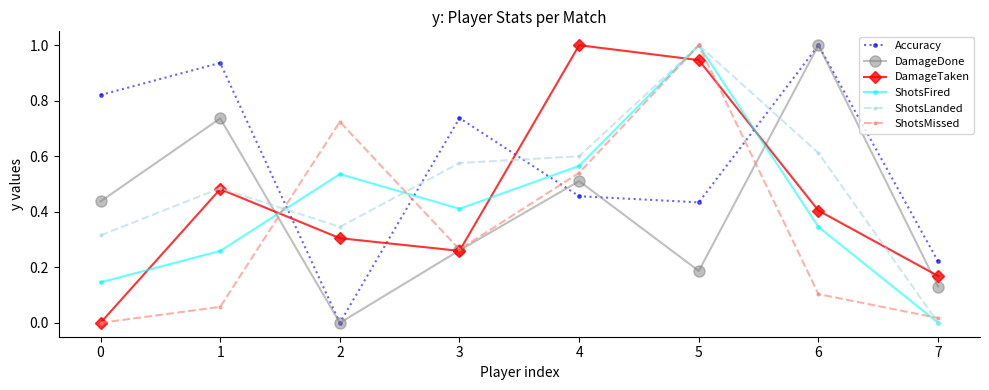

At which category does Accuracy reach its first local valley?

2